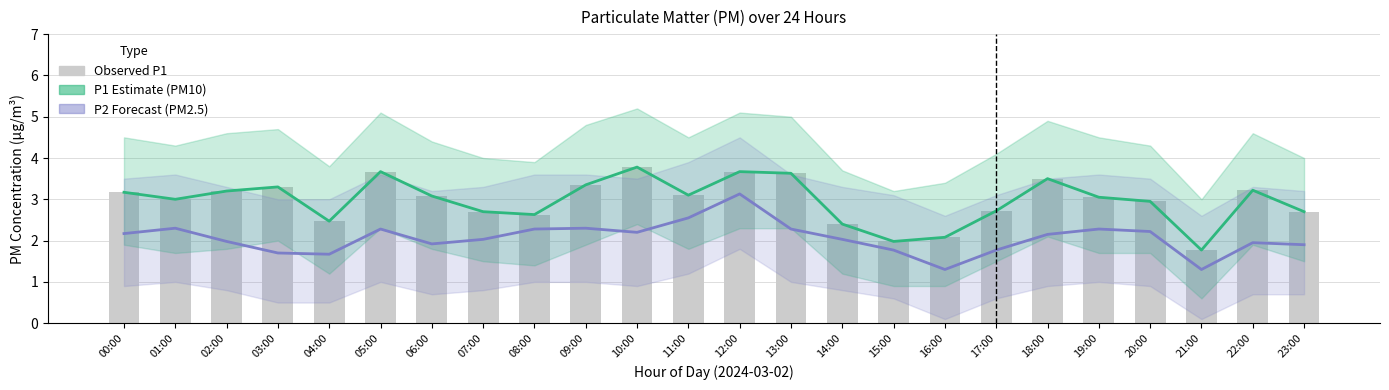

How many data points in P1 (PM10) are above 3?

13